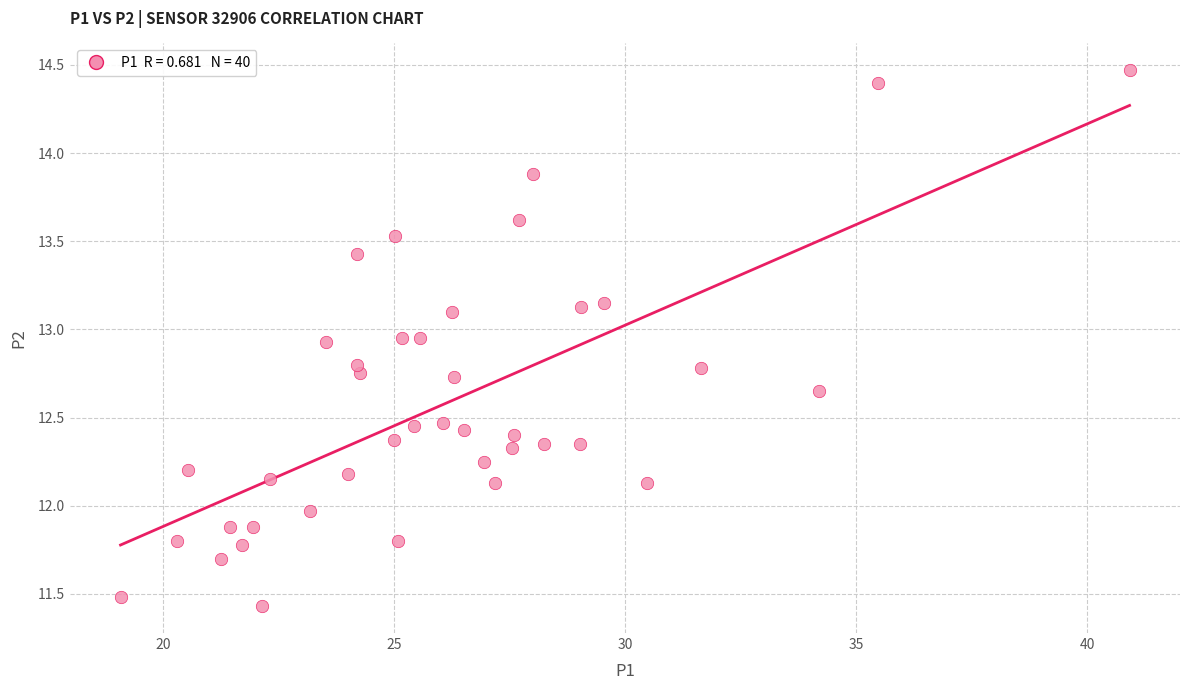

What is the range of X values (max minus min)?

21.9